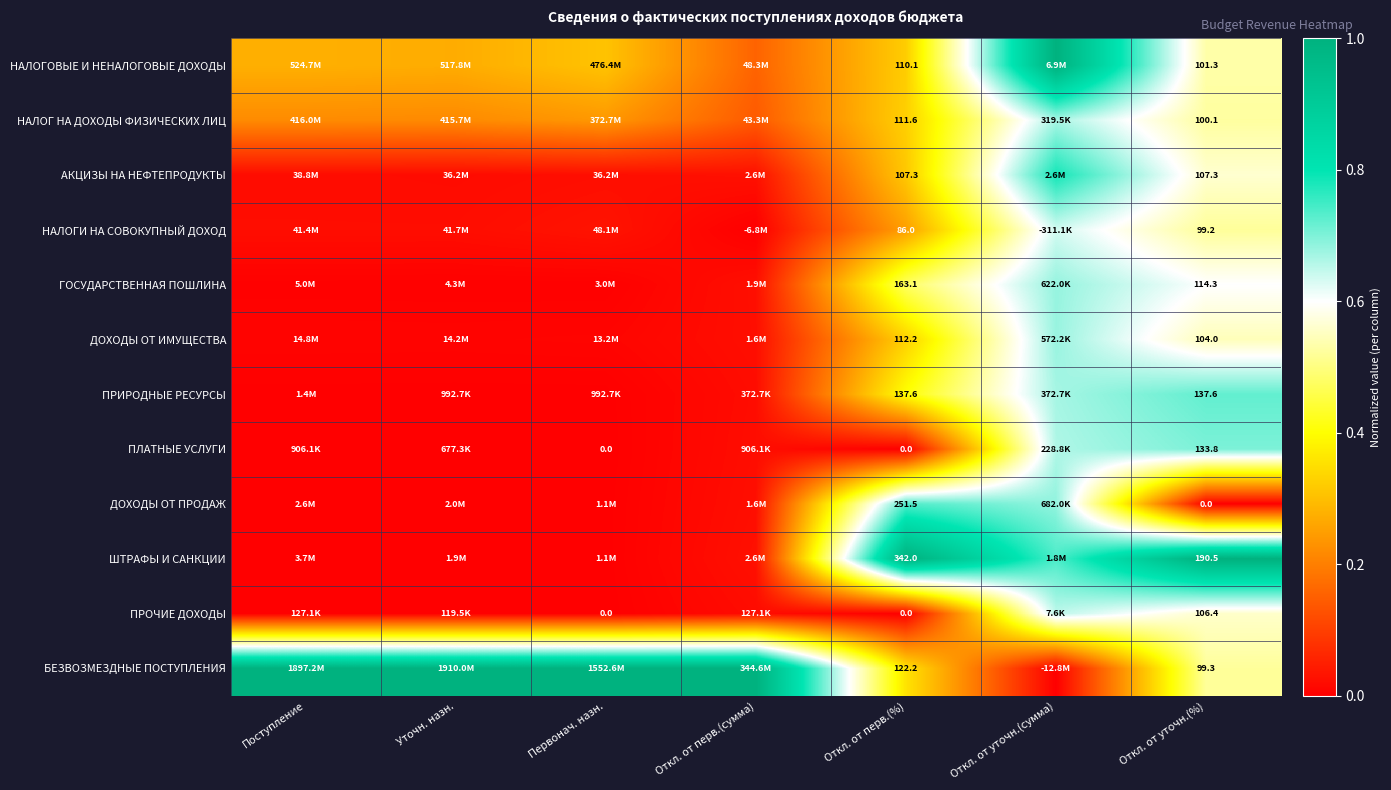

The ПРИРОДНЫЕ РЕСУРСЫ series shows 1.1 at Откл. от уточн.(%). True or false?

False